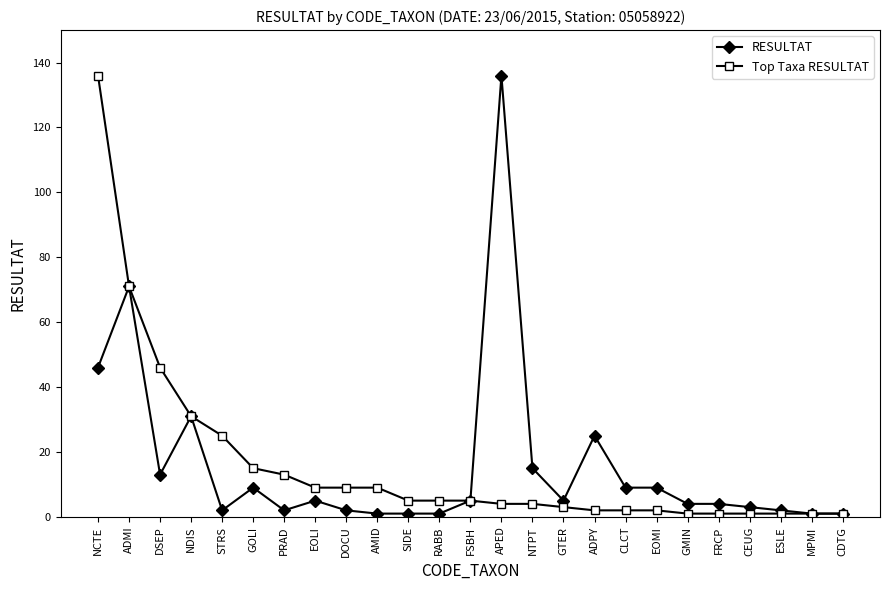

Between NCTE and GMIN, which series saw the biggest shift?

Top Taxa RESULTAT